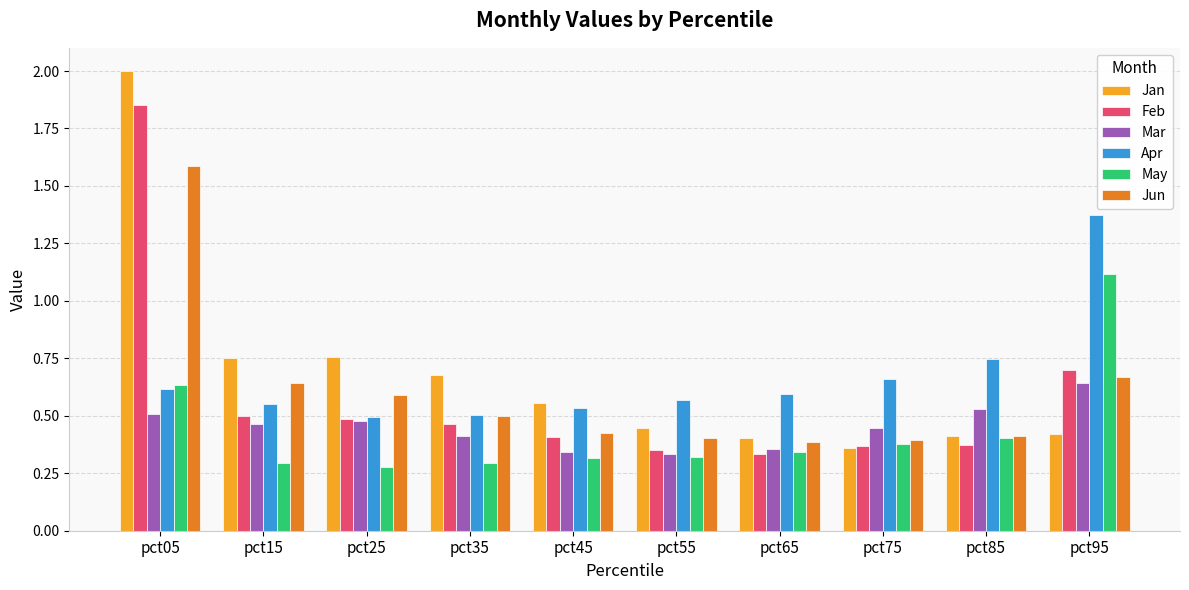

What is the difference between the Apr values at pct15 and pct85?

0.2